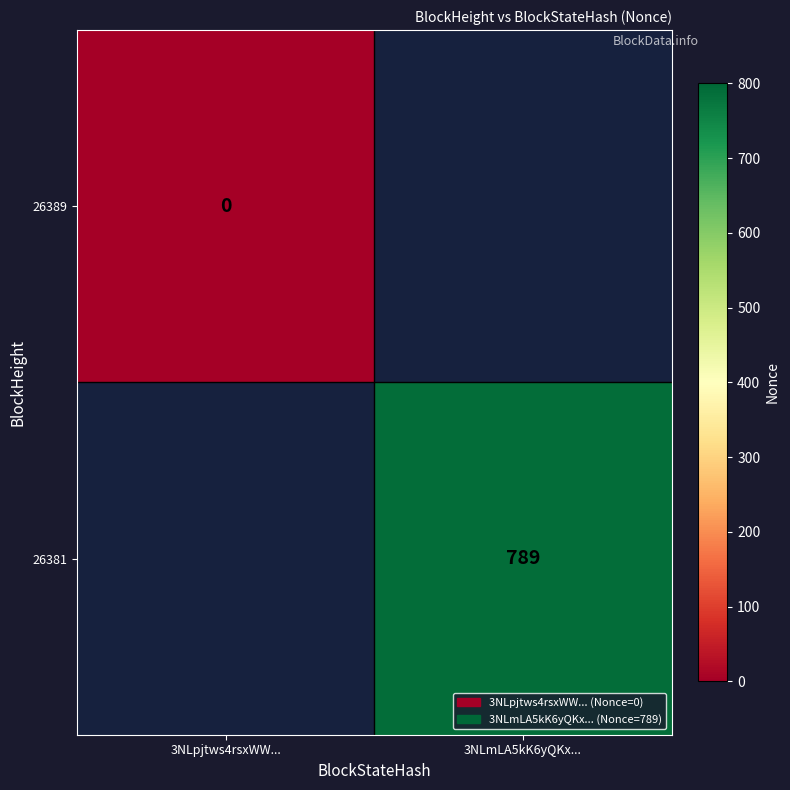

Is it true that 26381 equals 1033 at 3NLmLA5kK6yQKx...?

False